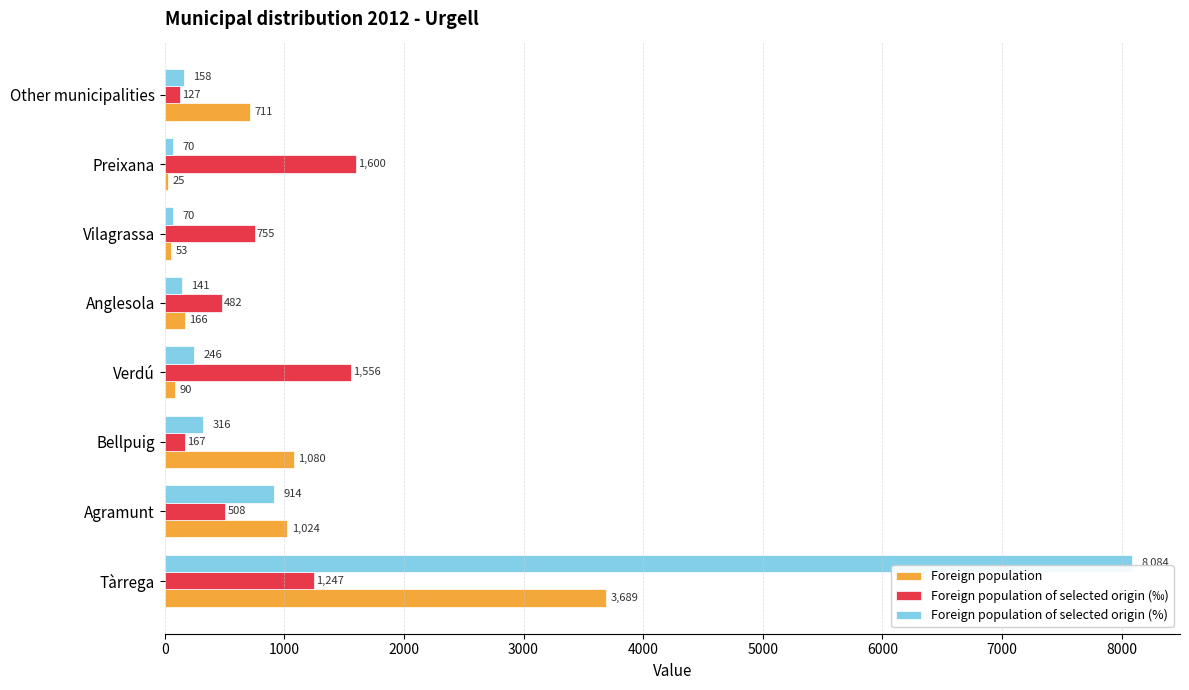

True or false: Foreign population of selected origin (%) has a value of 8084 at Tàrrega.

True